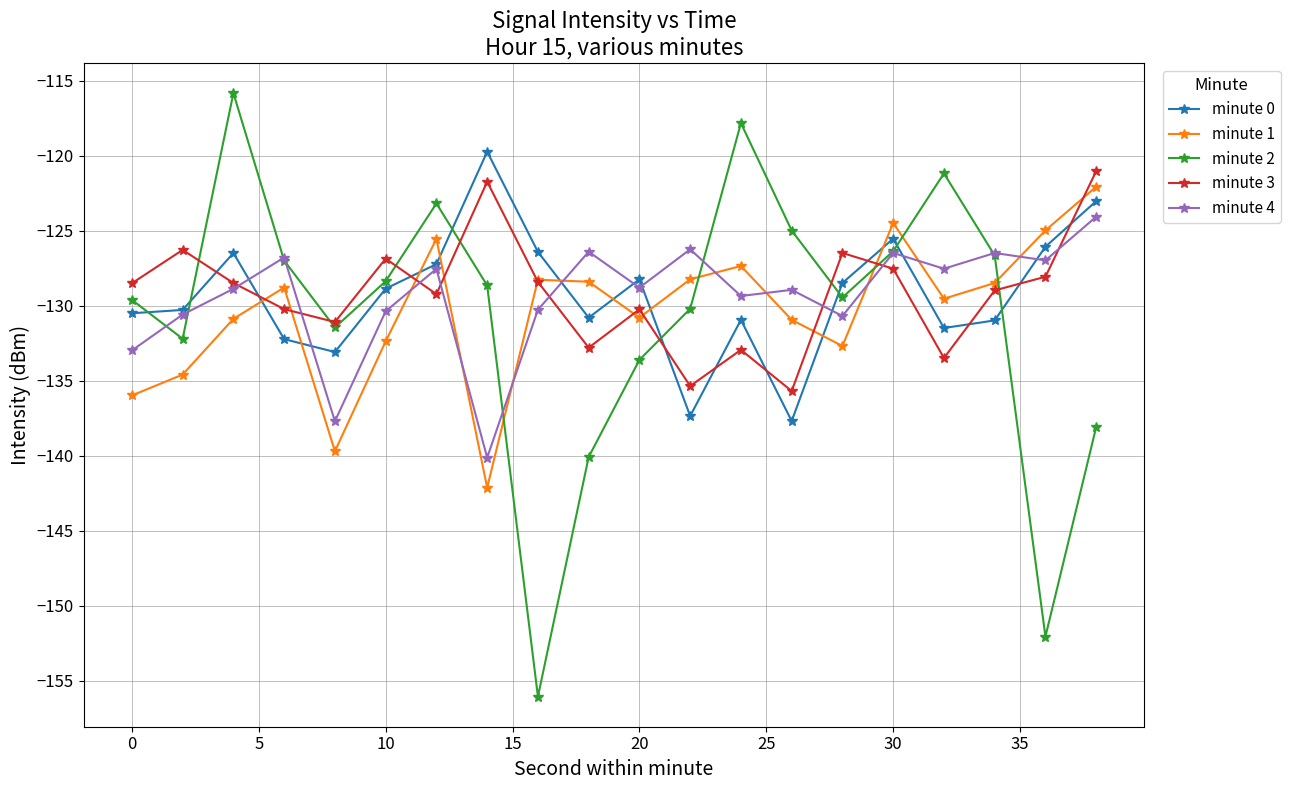

What is the value of the minute 3 point at the 13th from the left?

-132.9